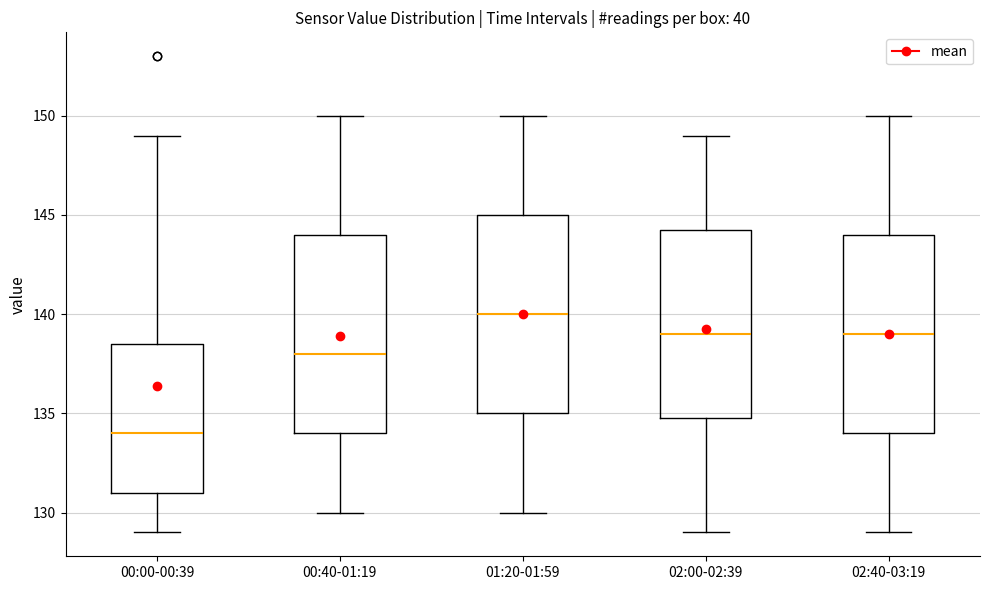

Which box's median line is the lowest?

00:00-00:39